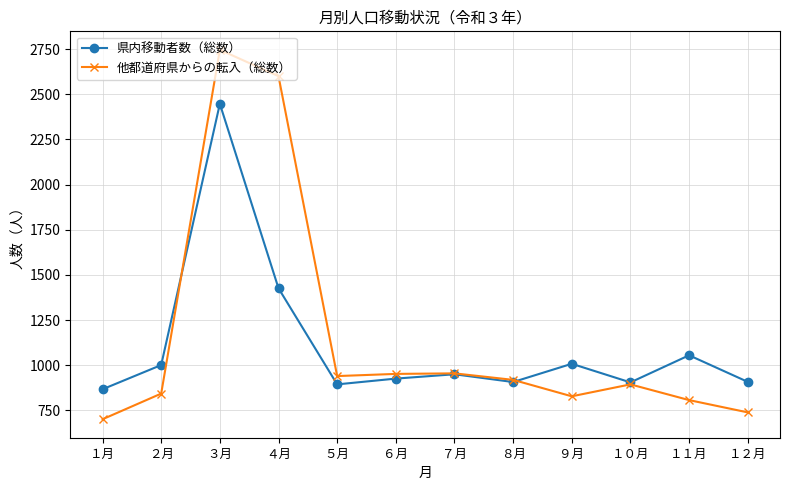

What is the difference between the 他都道府県からの転入（総数） values at １月 and １２月?

38